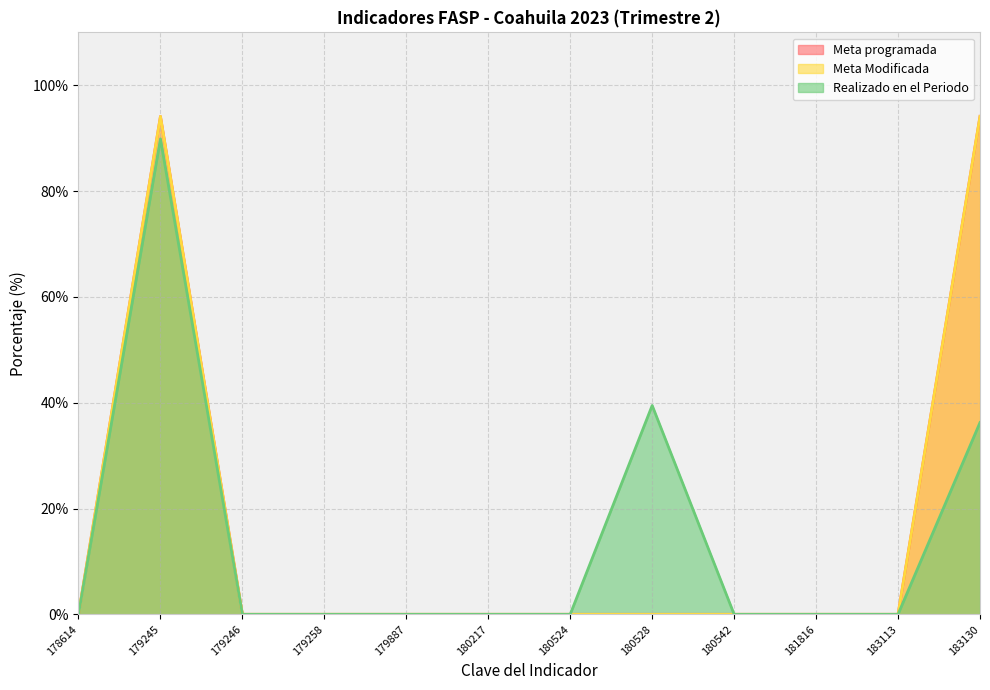

True or false: Realizado en el Periodo and Meta Modificada intersect in this chart.

False